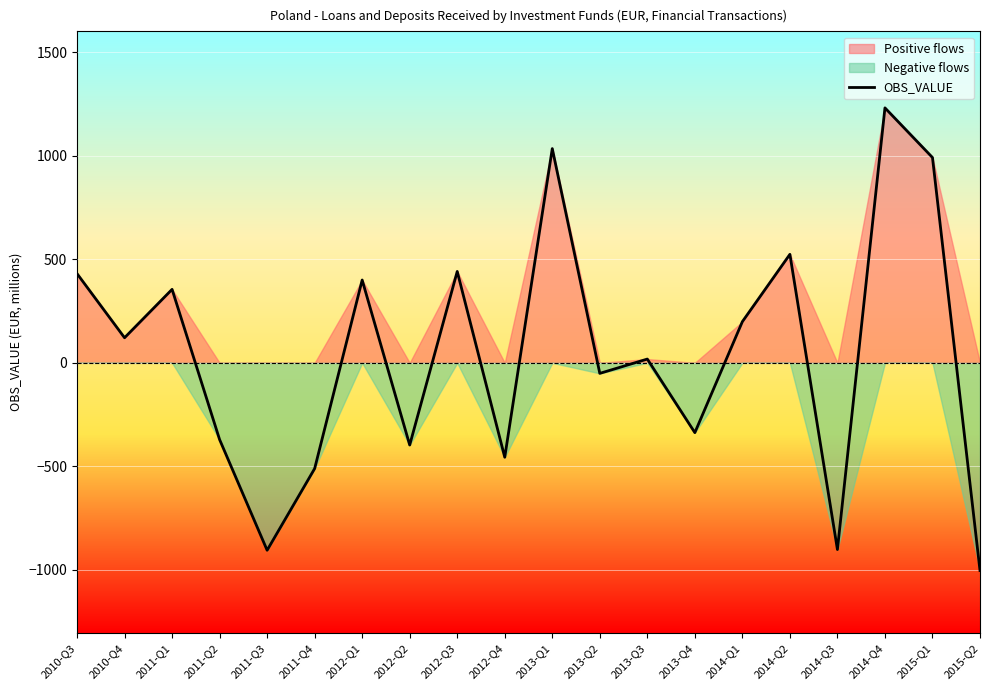

What is the sum of the values at 2013-Q2 and 2015-Q2?

-1053.3